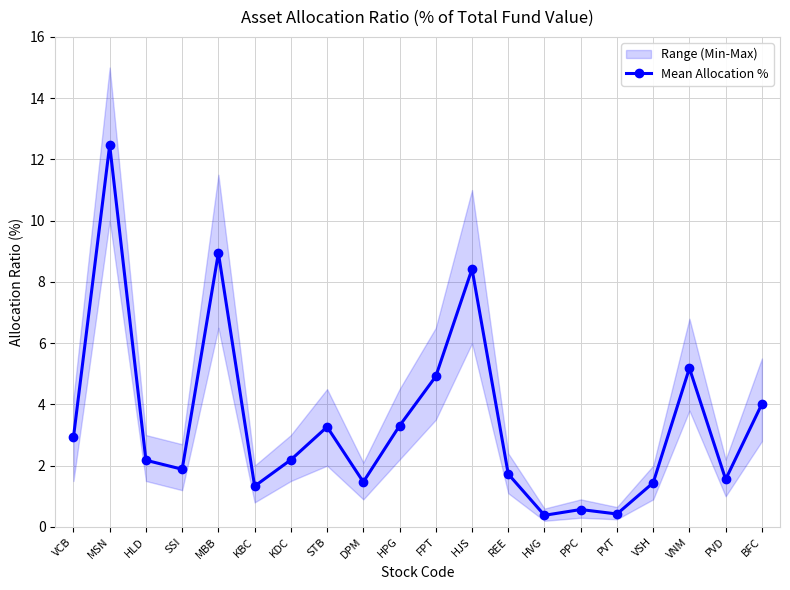

Does the chart display data point markers on the line(s)?

Yes